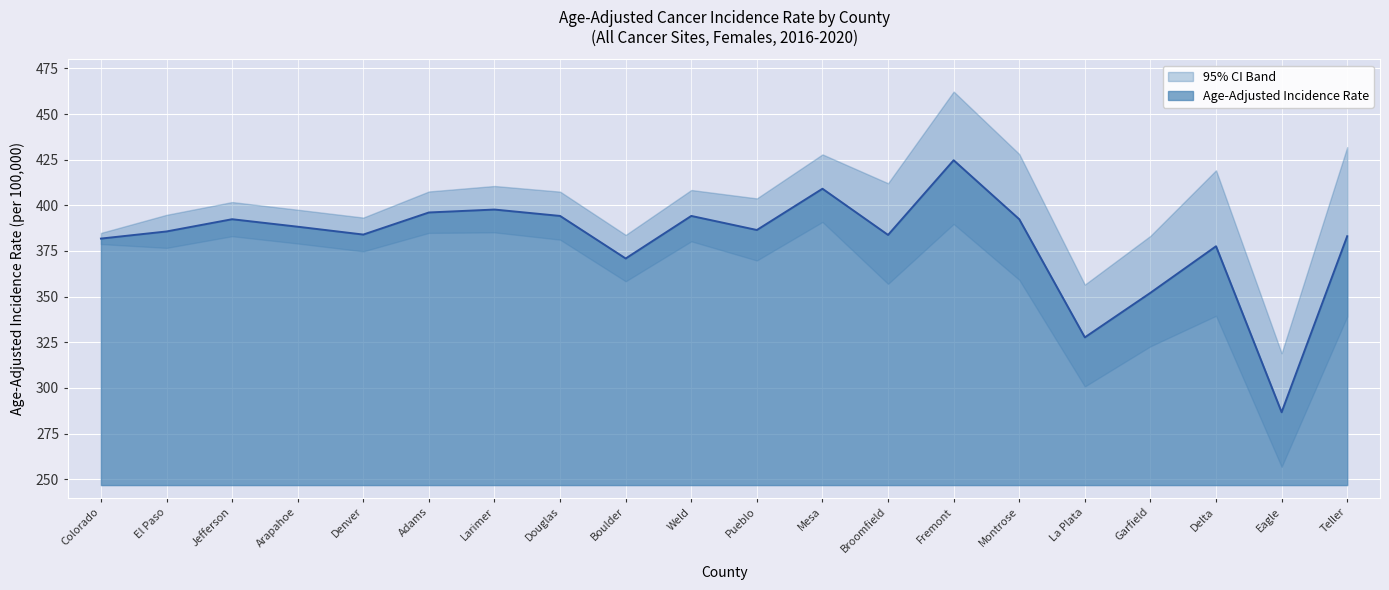

Reading left to right, what are all the values shown in this chart?

Colorado=381.8	El Paso=385.7	Jefferson=392.4	Arapahoe=388.3	Denver=384.0	Adams=396.1	Larimer=397.7	Douglas=394.2	Boulder=370.9	Weld=394.2	Pueblo=386.5	Mesa=409.1	Broomfield=383.8	Fremont=424.7	Montrose=392.4	La Plata=327.7	Garfield=352.1	Delta=377.6	Eagle=286.7	Teller=383.1